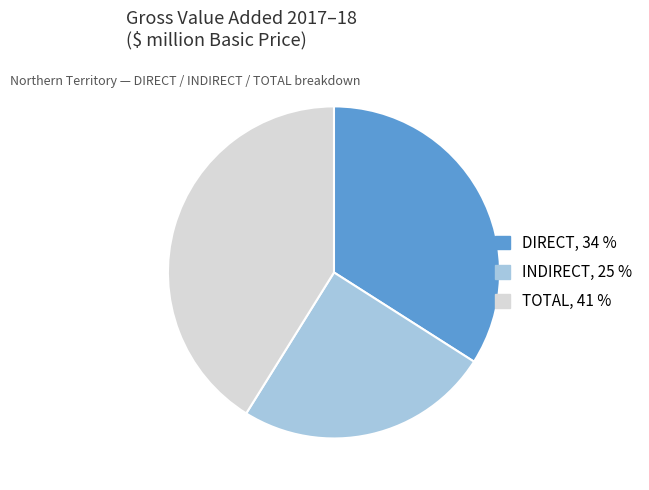

Does DIRECT, 34 % represent more than half of the total?

No